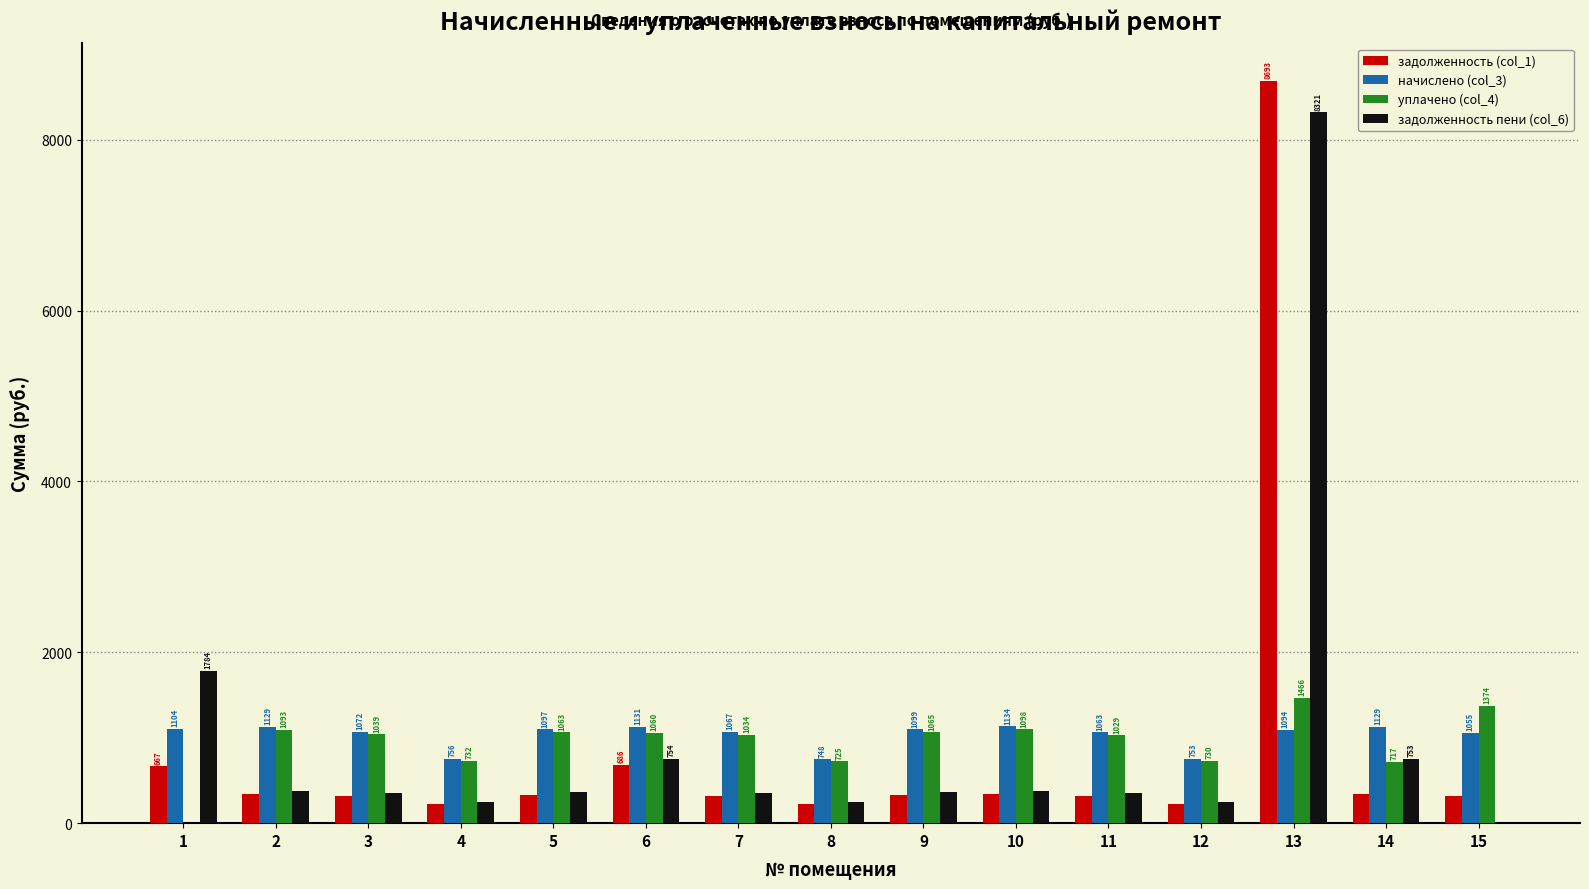

How many data points in уплачено (col_4) are above 1038?

8